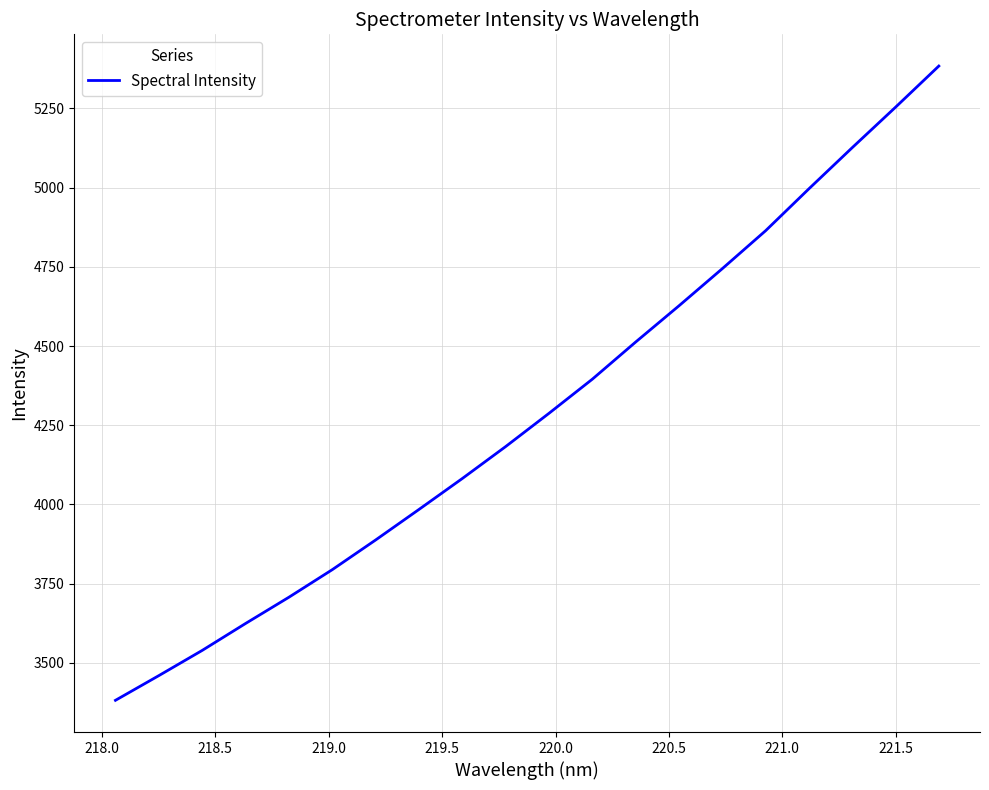

What is the minimum value shown in the chart?

3381.6